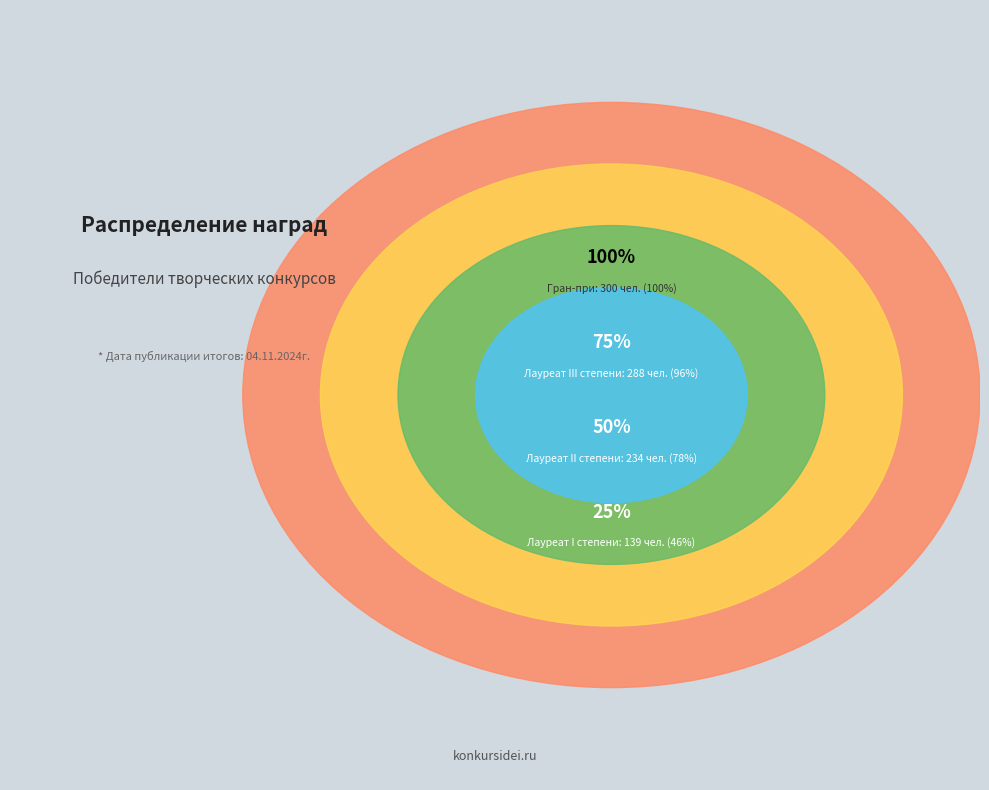

What percentage is the Лауреат II степени slice, to the nearest percent?

32%